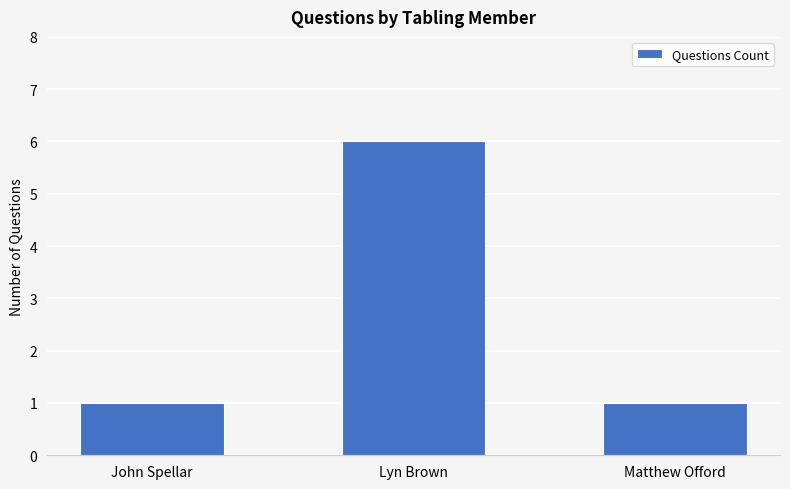

At which category does the chart reach its peak across all series?

Lyn Brown